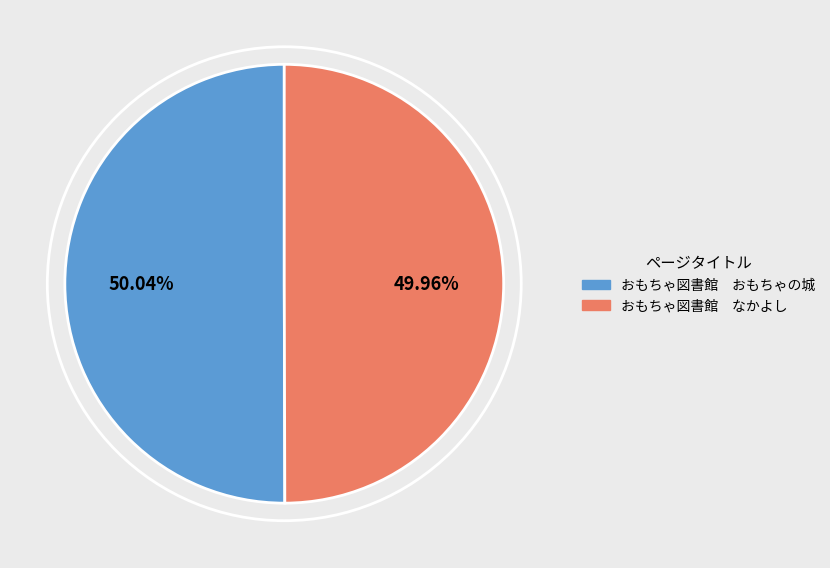

What is the ratio of the value at おもちゃ図書館 なかよし to the value at おもちゃ図書館 おもちゃの城?

1.0